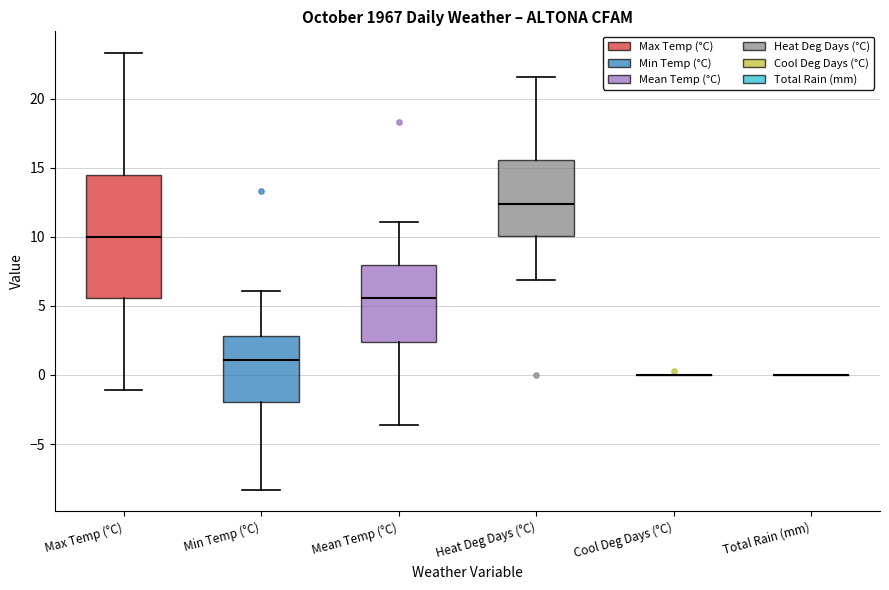

Which box is the tallest, from its lower edge to its upper edge?

Max Temp (°C)